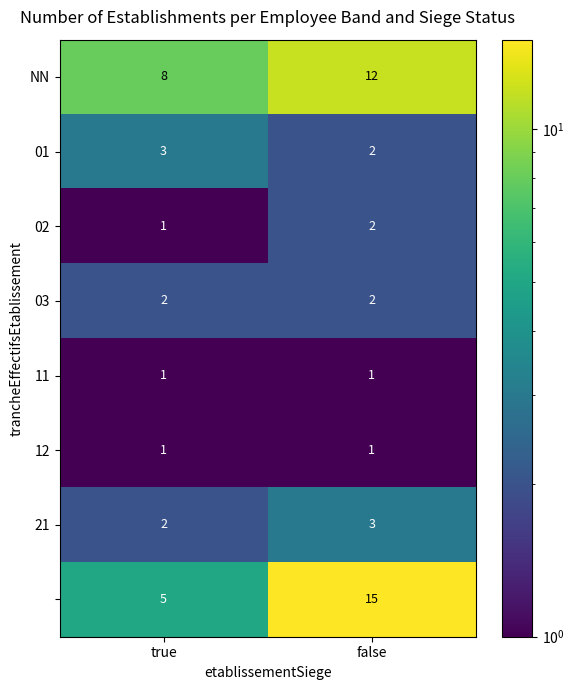

At which category is the sum across all series the highest?

false